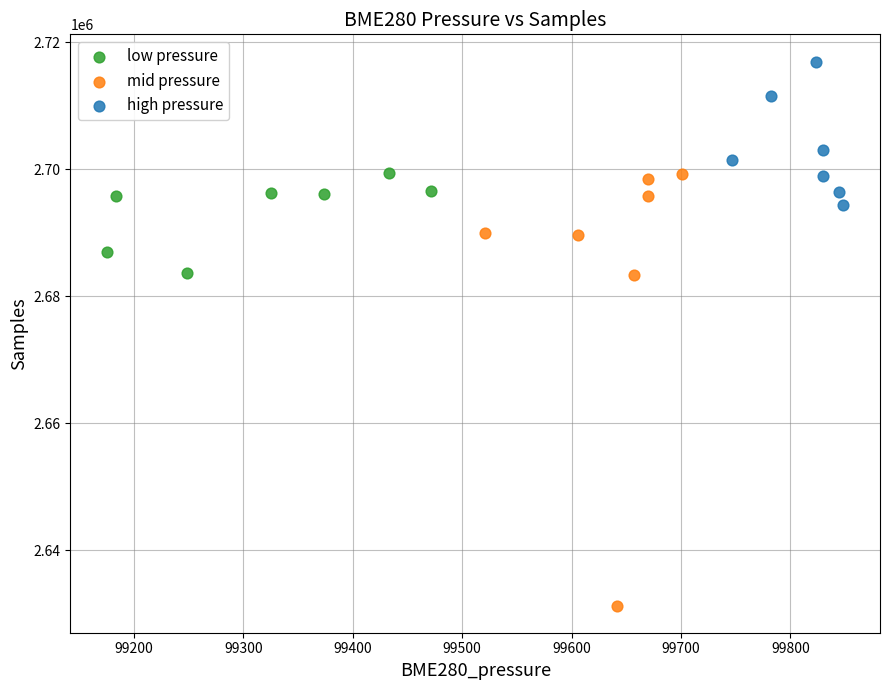

Which series reaches the maximum Y coordinate?

high pressure